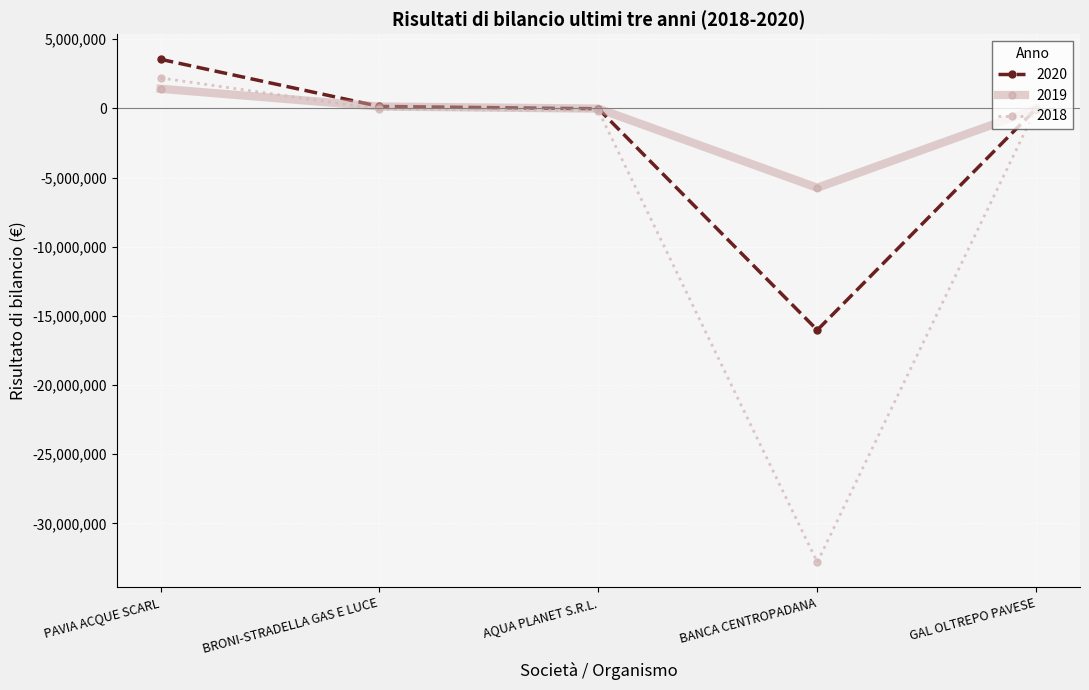

Which label corresponds to the largest value in the chart?

PAVIA ACQUE SCARL